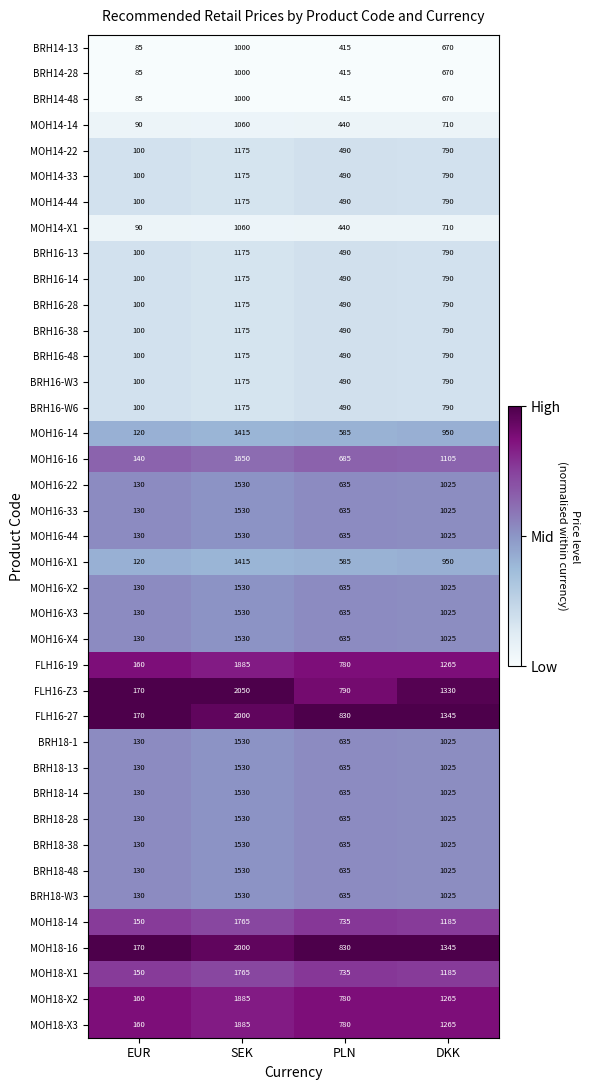

At which category is the sum across all series the highest?

SEK